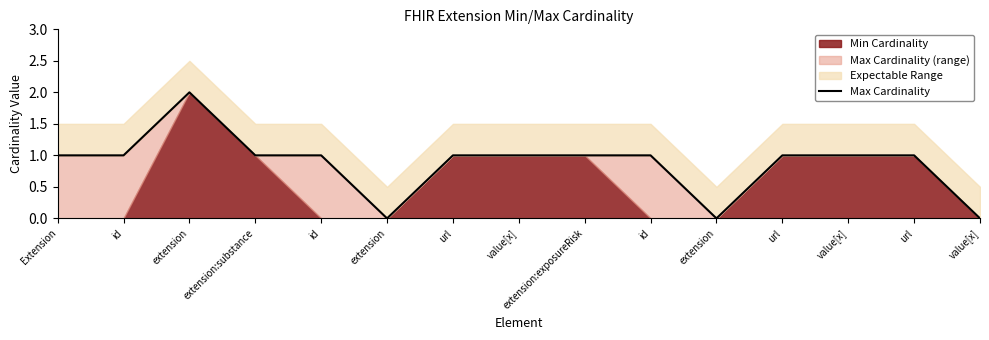

How many values are above zero?

12